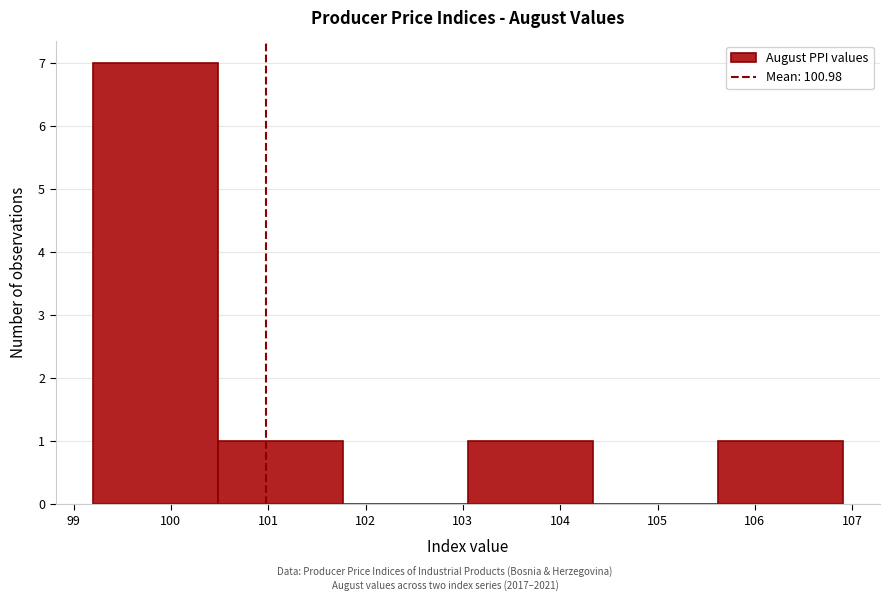

Reading left to right, list every bar in this chart as the range it spans on the x-axis followed by its height. Neither the bar edges nor the heights are printed on the chart, so give them approximately, as read against the axes.

99.2 to 100.5: 7
100.5 to 101.8: 1
101.8 to 103.1: 0
103.1 to 104.3: 1
104.3 to 105.6: 0
105.6 to 106.9: 1